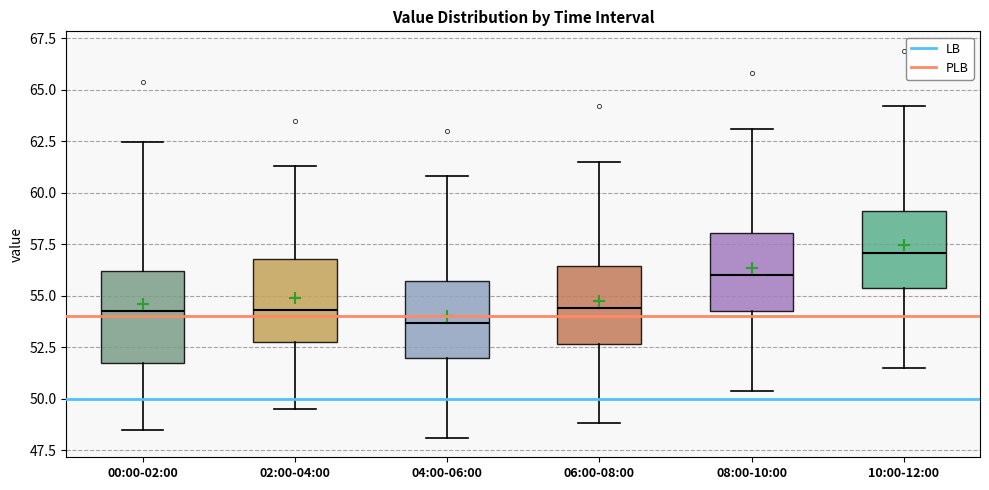

Reading left to right, transcribe this box plot: for each box, give where its median line is, the range the box spans, and where its two whiskers end, as read against the y-axis. The values are not printed on the chart, so give them approximately, as read against the axis.

00:00-02:00: median 54.5, box 51.5 to 56.0, whiskers 48.5 to 62.5
02:00-04:00: median 54.5, box 53.0 to 57.0, whiskers 49.5 to 61.5
04:00-06:00: median 53.5, box 52.0 to 55.5, whiskers 48.0 to 61.0
06:00-08:00: median 54.5, box 52.5 to 56.5, whiskers 49.0 to 61.5
08:00-10:00: median 56.0, box 54.5 to 58.0, whiskers 50.5 to 63.0
10:00-12:00: median 57.0, box 55.5 to 59.0, whiskers 51.5 to 64.0